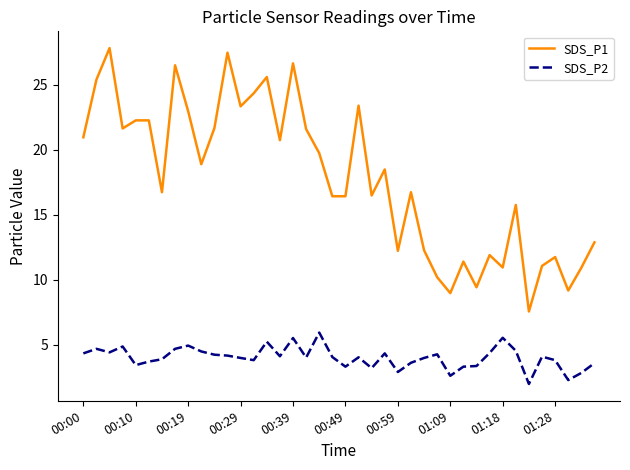

True or false: SDS_P1 and SDS_P2 intersect in this chart.

False